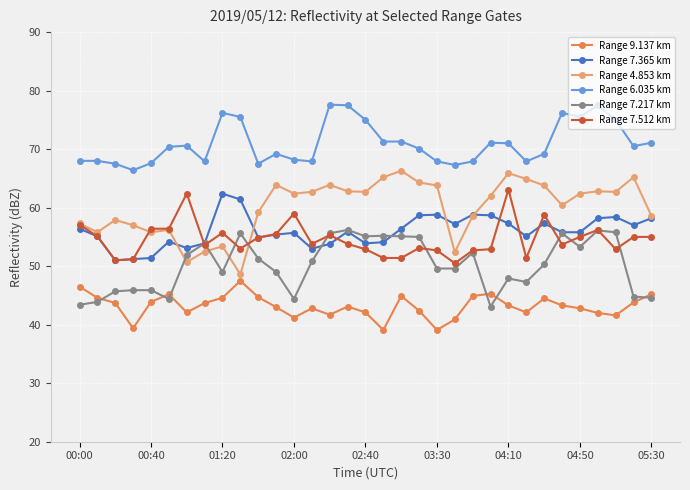

Which series has the widest spread of values?

Range 4.853 km